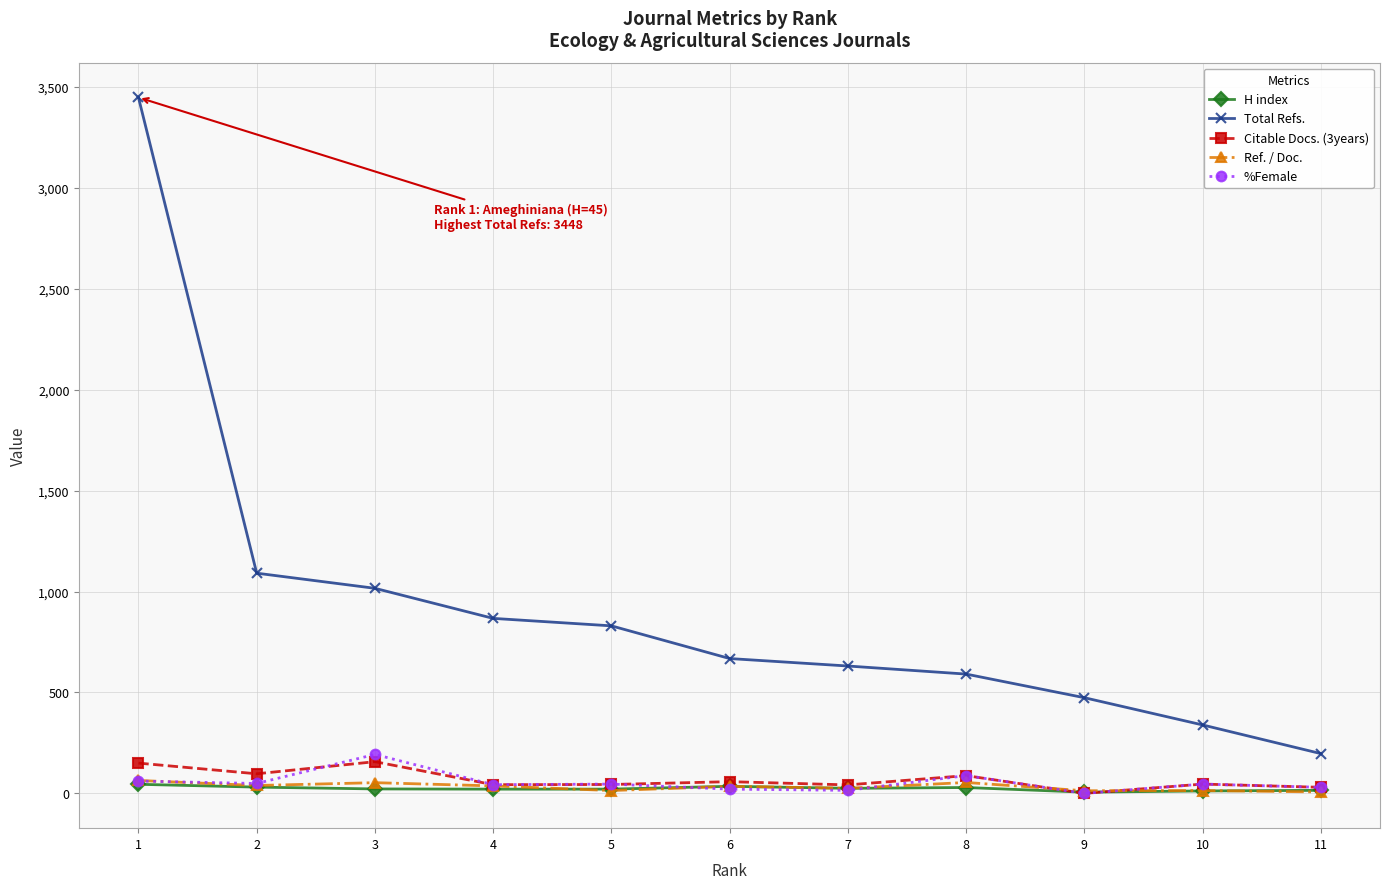

What is the average value of the Total Refs. series?

923